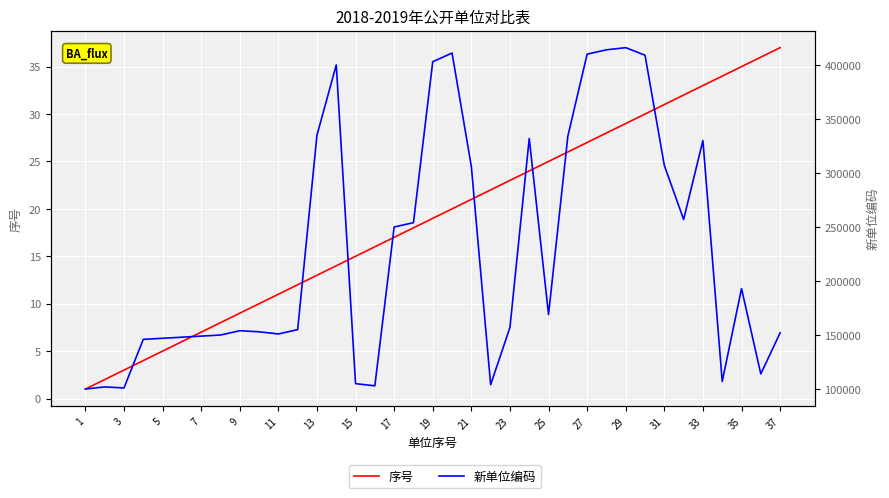

True or false: 新单位编码 has more than 0 points higher than both neighbors.

True